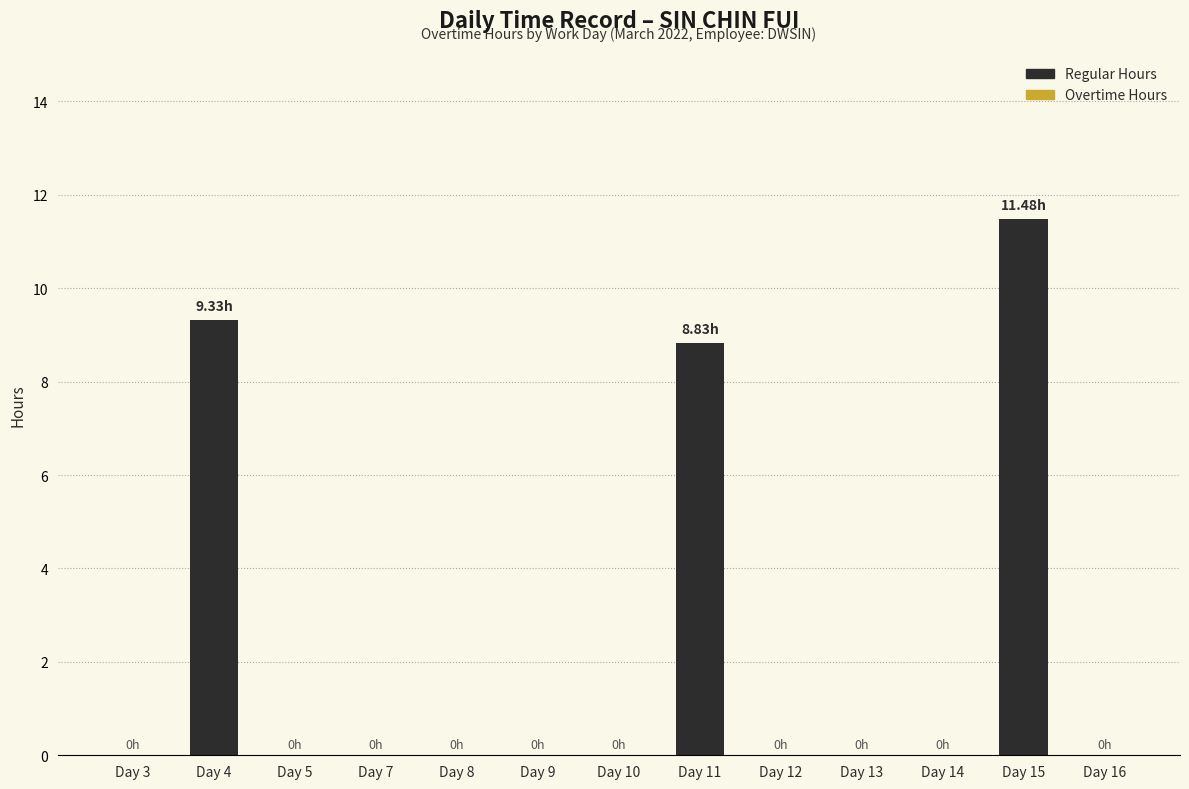

What is the sum of all values?

29.6